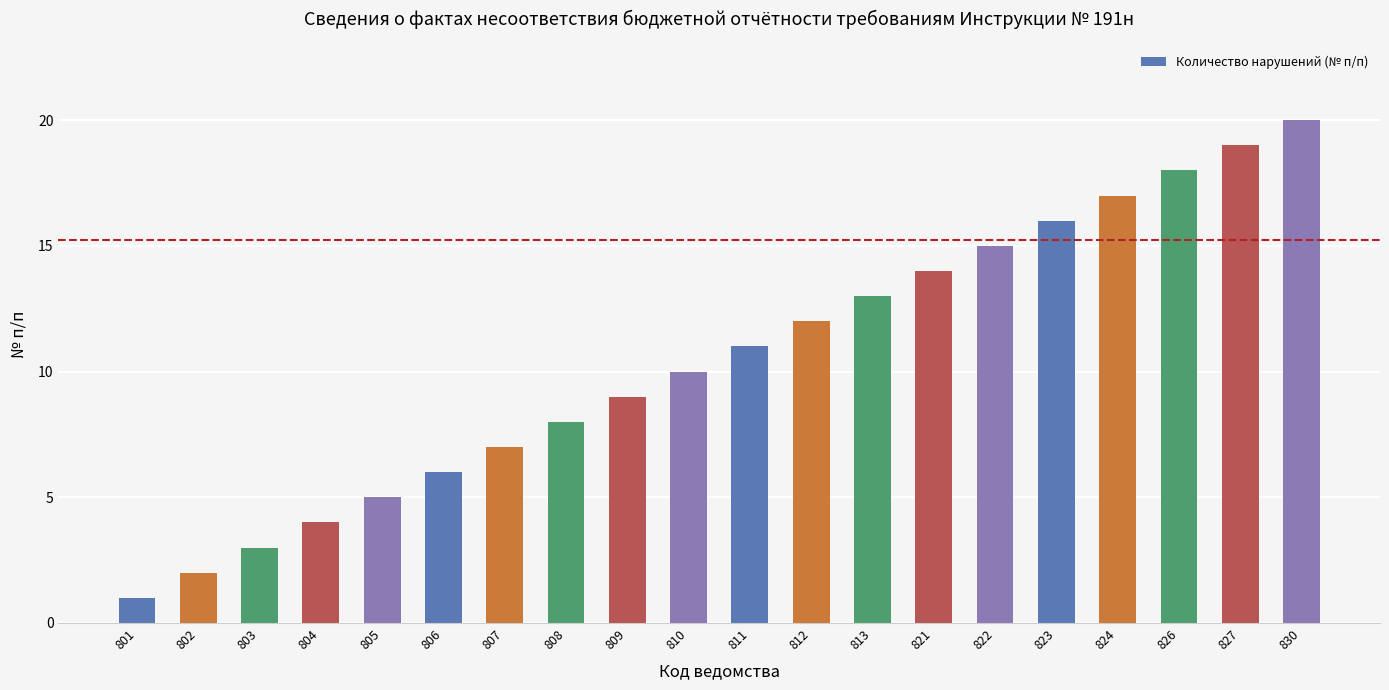

Does the chart contain any negative values?

No